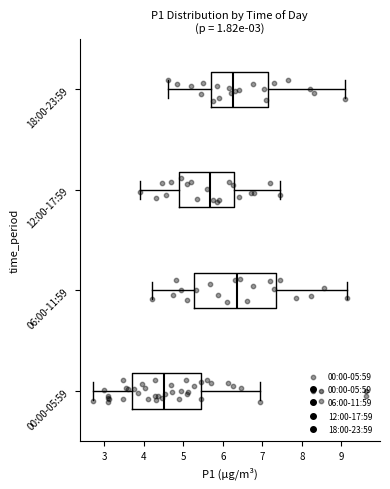

Where does the median line of the box for 06:00-11:59 sit on the x-axis? The values are not printed on the chart, so give them approximately, as read against the axis.

6.4